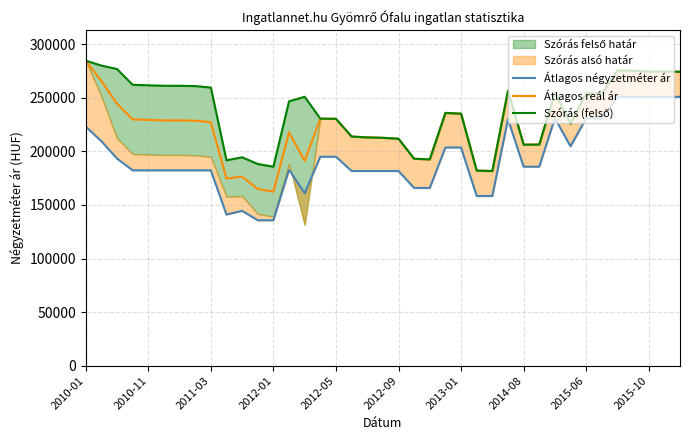

What is the maximum value for Átlagos reál ár?

284684